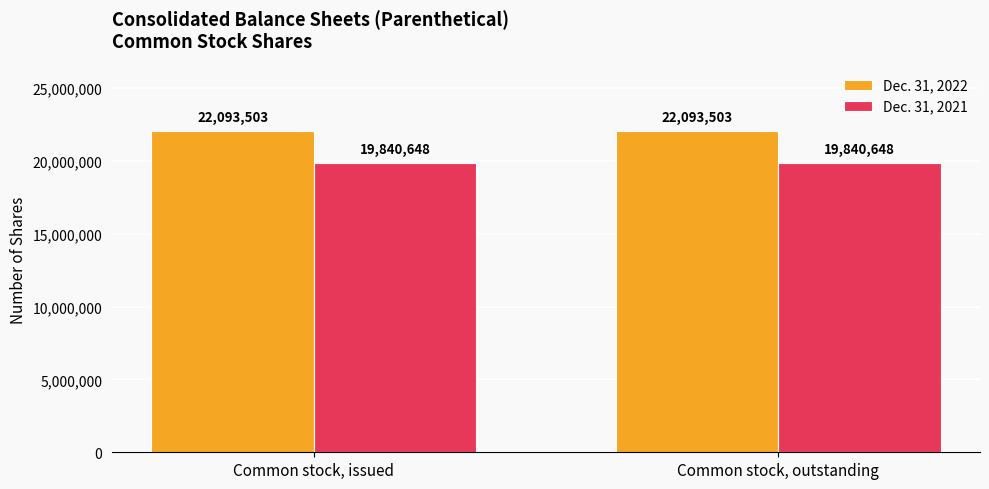

Rank the series by their maximum value, from lowest to highest.

Dec. 31, 2021, Dec. 31, 2022